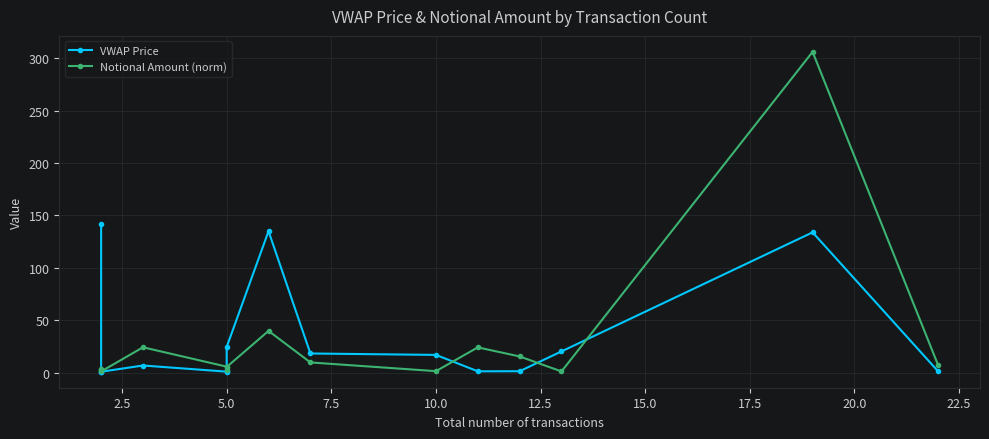

What is the maximum value shown in the chart?

306.0